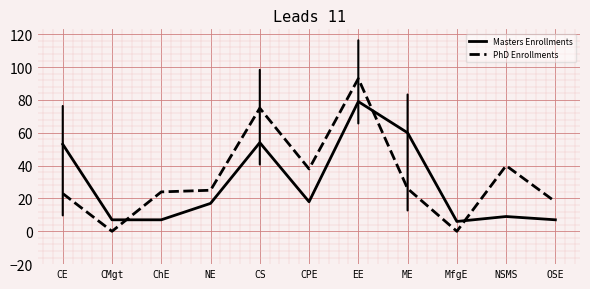

What is the maximum value shown in the chart?

93